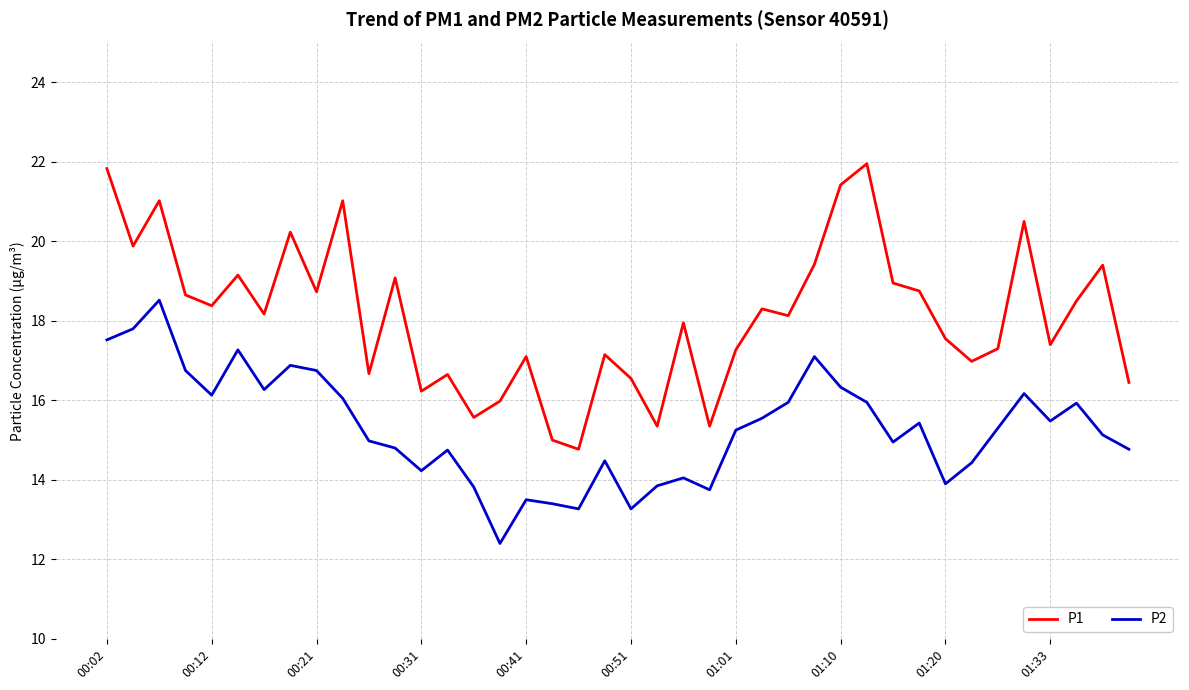

Does the chart display data point markers on the line(s)?

No